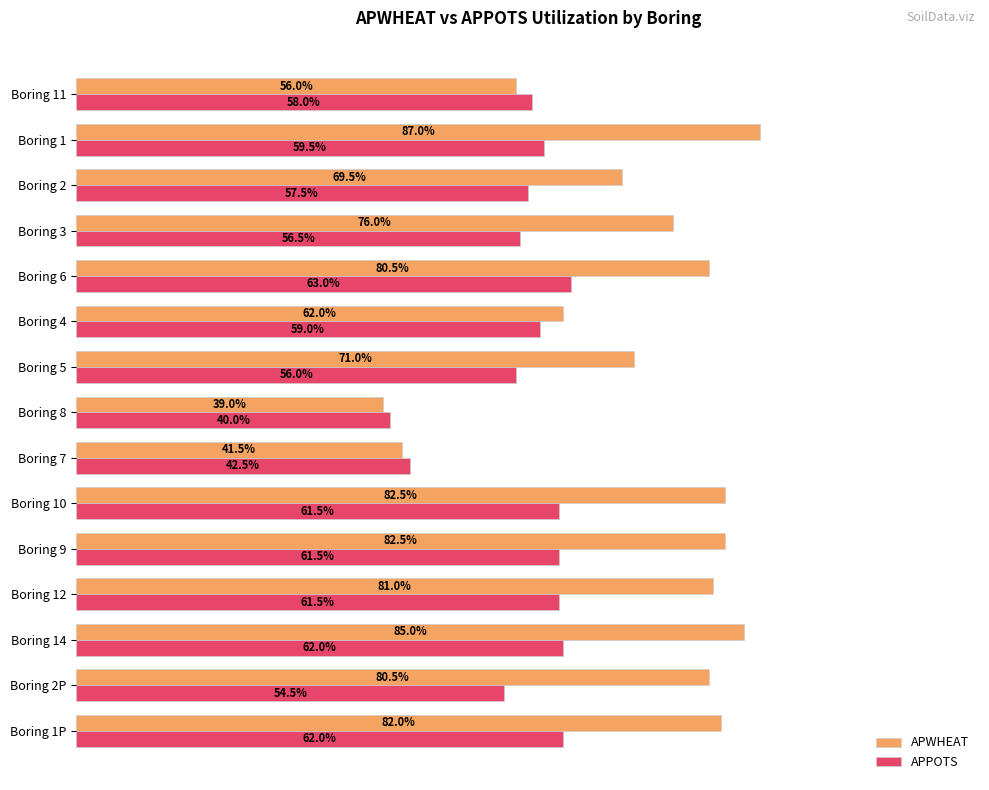

At which label is APPOTS closest to 51?

Boring 2P